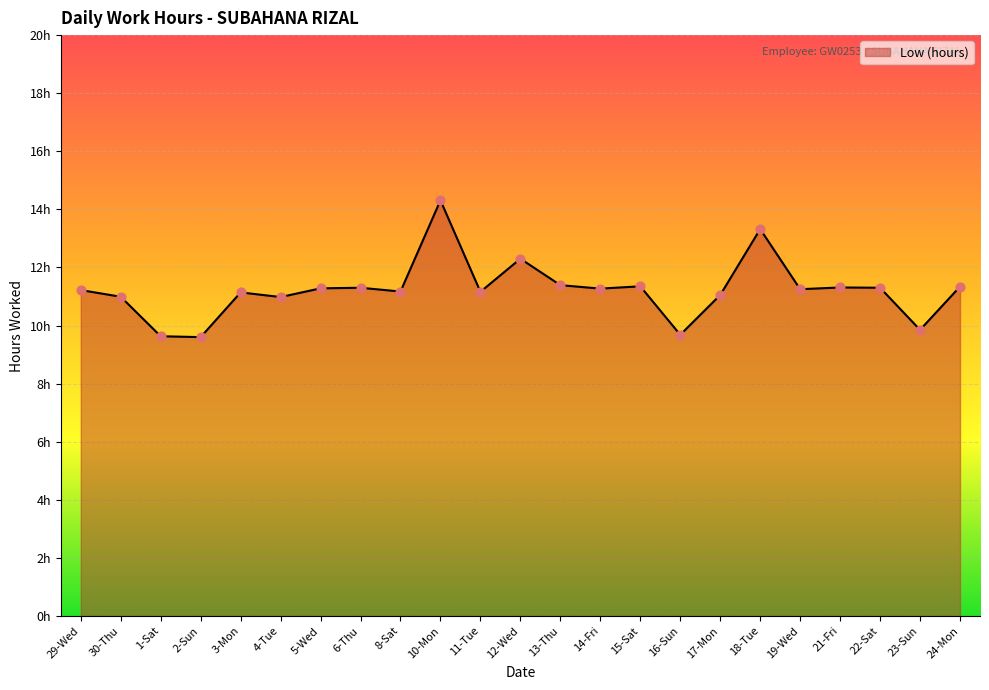

What is the change in value from 12-Wed to 19-Wed?

-1.1